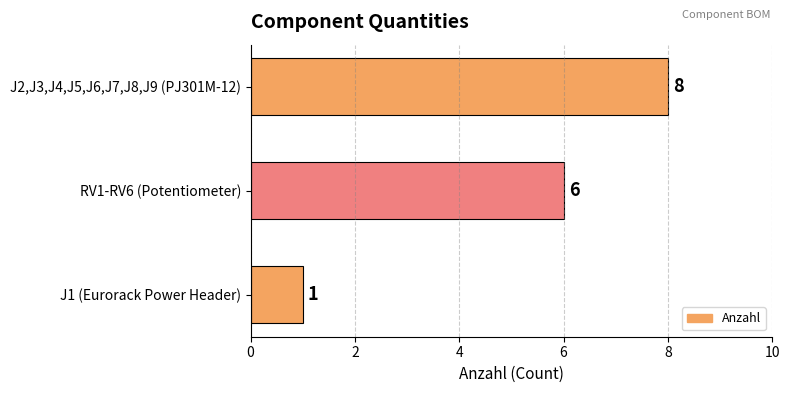

The value at J1 (Eurorack Power Header) is 2. True or false?

False